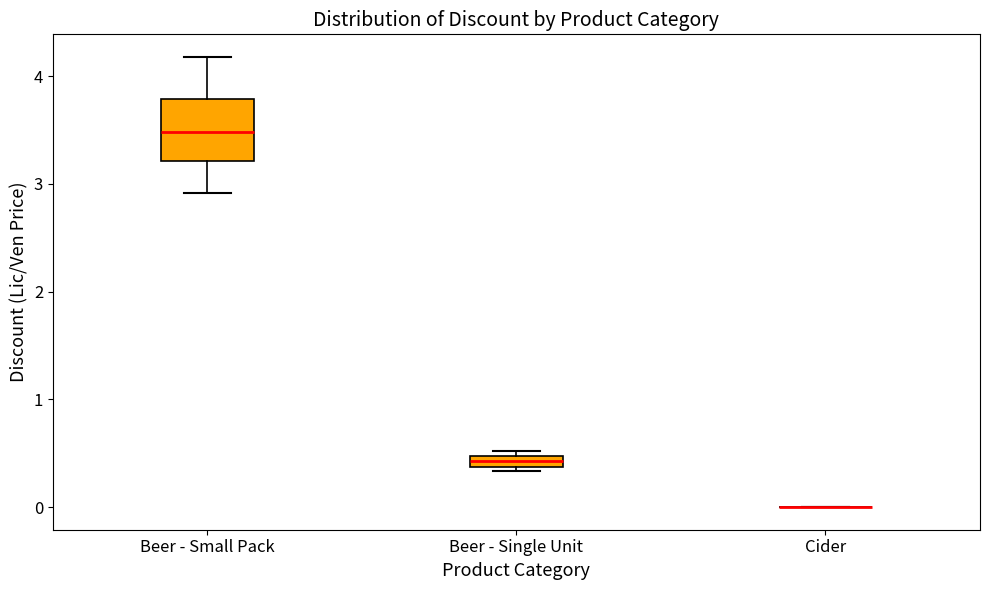

Where does the upper whisker of the box for Beer - Small Pack end on the y-axis? The values are not printed on the chart, so give them approximately, as read against the axis.

4.2